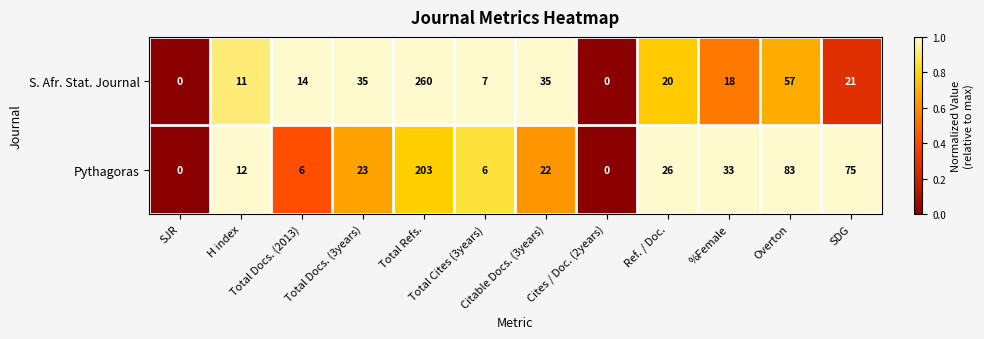

Which series has the largest range (max minus min)?

S. Afr. Stat. Journal